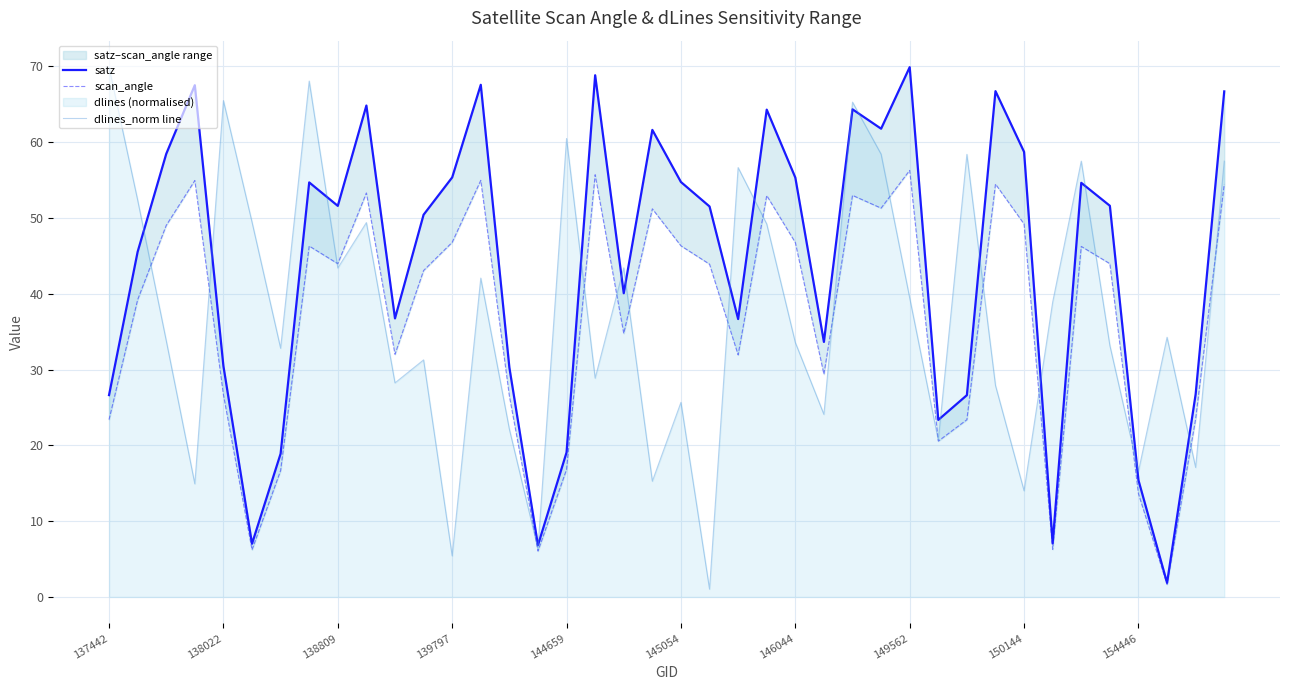

How many interior local peaks does the dlines_norm line series have?

13